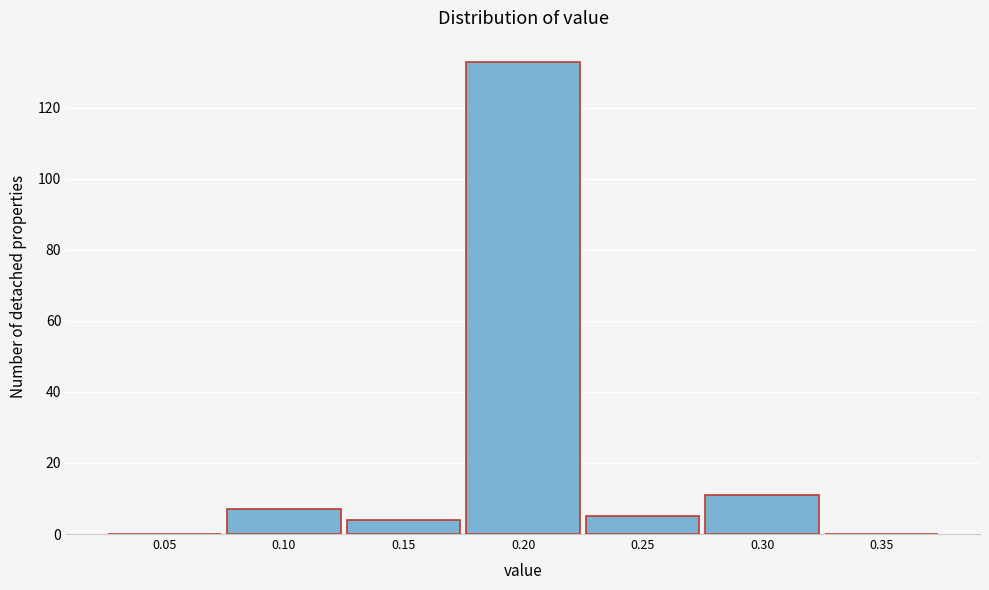

Reading left to right, list all the values displayed in this chart.

0.05=0	0.10=7	0.15=4	0.20=133	0.25=5	0.30=11	0.35=0